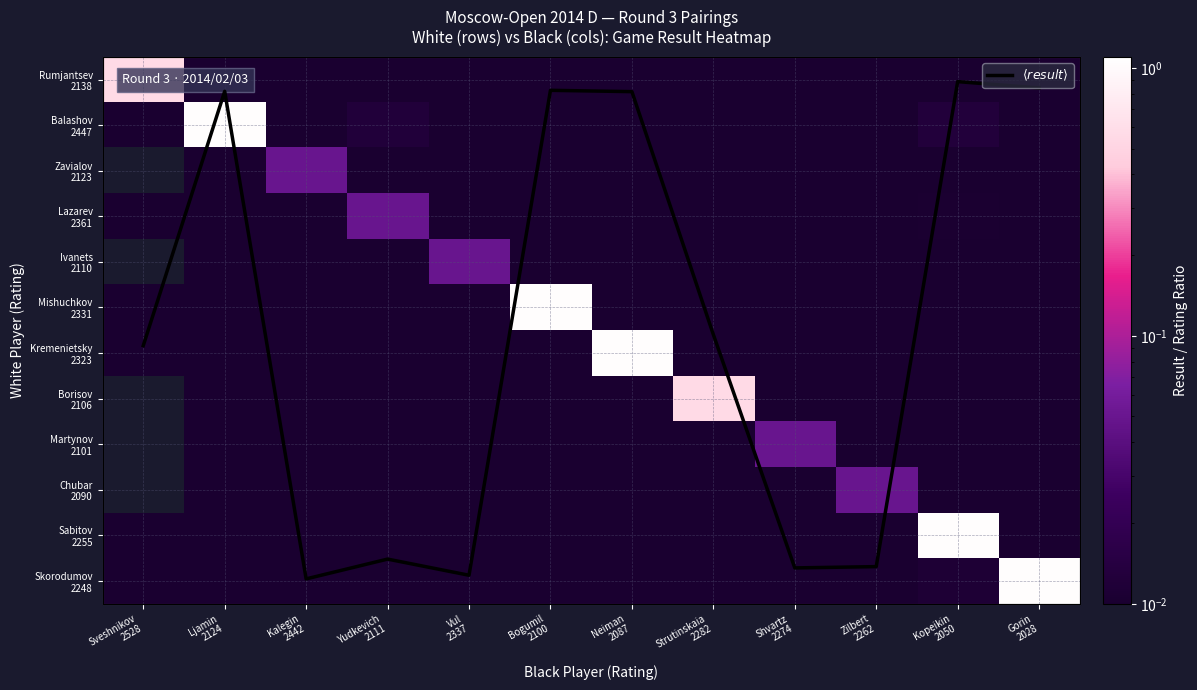

At which label does Ivanets 2110 reach its minimum?

Sveshnikov 2528